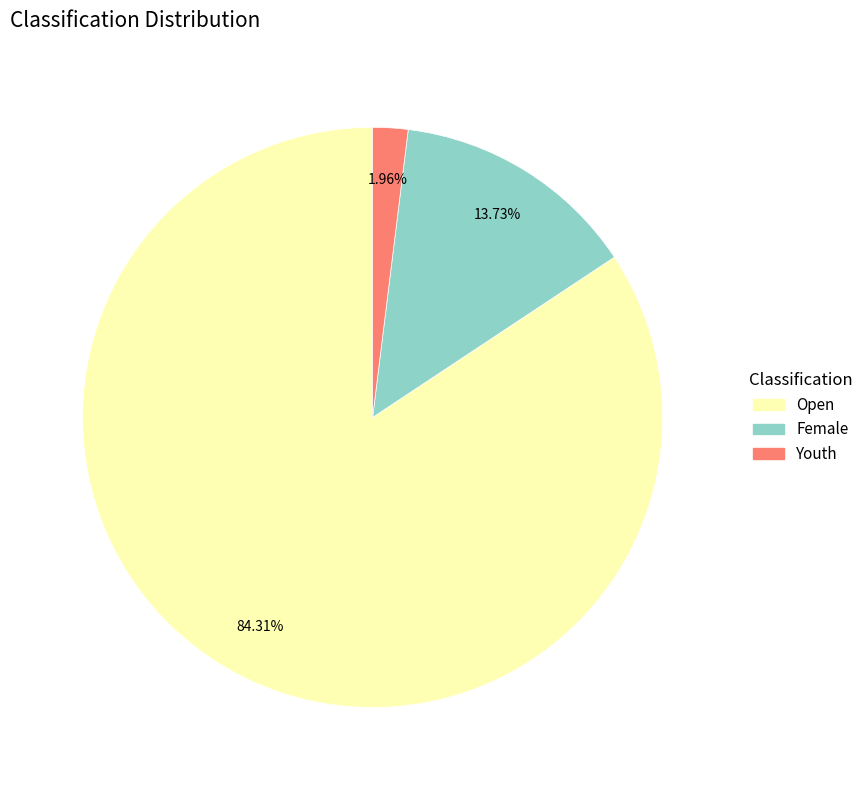

Count the number of slices in the pie.

3